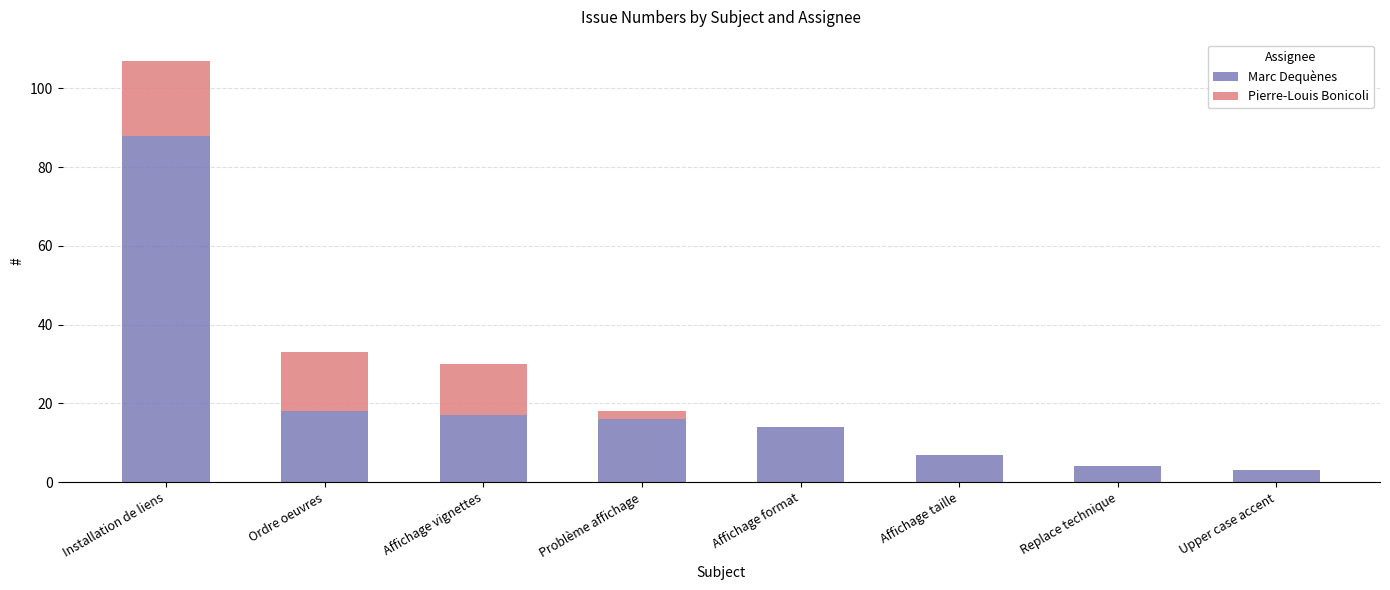

Is it true that Marc Dequènes equals 23 at Installation de liens?

False